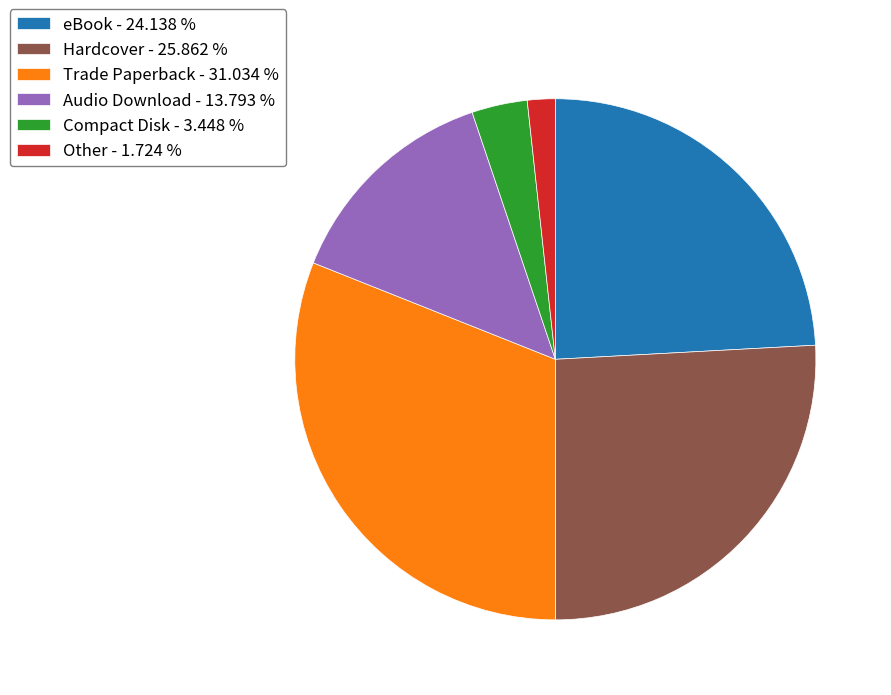

Is it true that Trade Paperback is 23% of the pie?

False